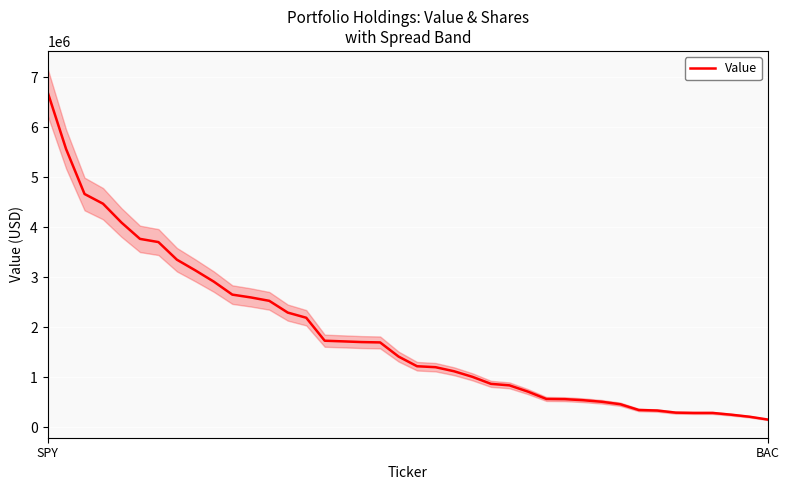

Between 16 and 13, which is larger?

13